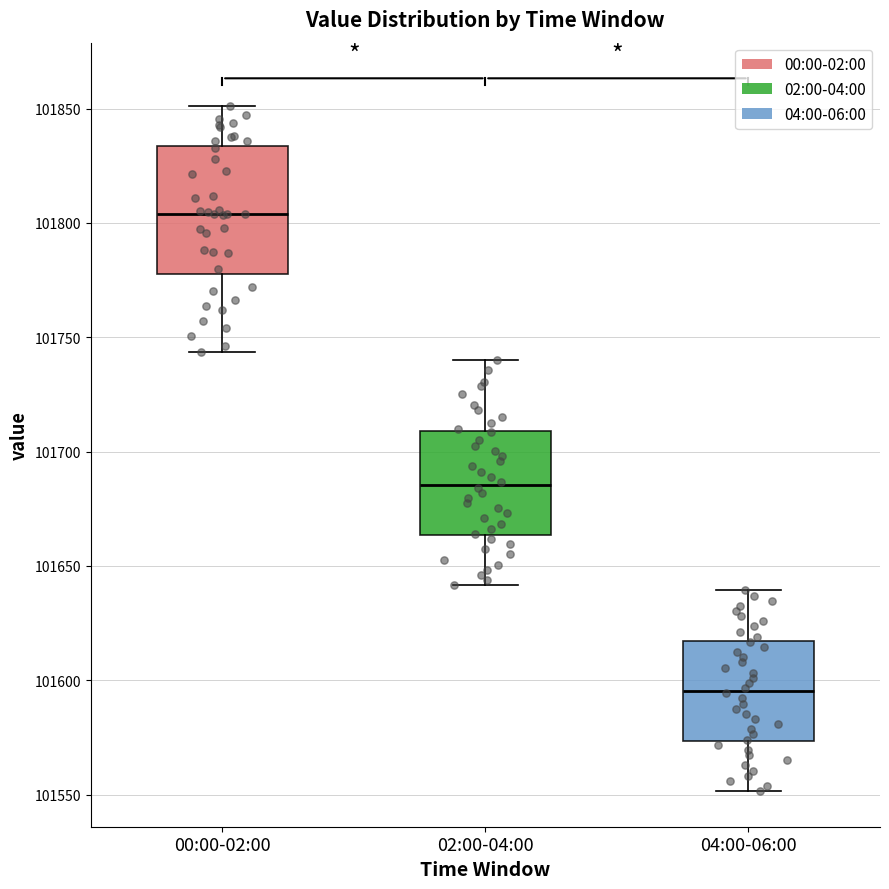

Reading left to right, transcribe this box plot: for each box, give where its median line is, the range the box spans, and where its two whiskers end, as read against the y-axis. The values are not printed on the chart, so give them approximately, as read against the axis.

00:00-02:00: median 101805, box 101780 to 101835, whiskers 101745 to 101850
02:00-04:00: median 101685, box 101665 to 101710, whiskers 101640 to 101740
04:00-06:00: median 101595, box 101575 to 101615, whiskers 101550 to 101640